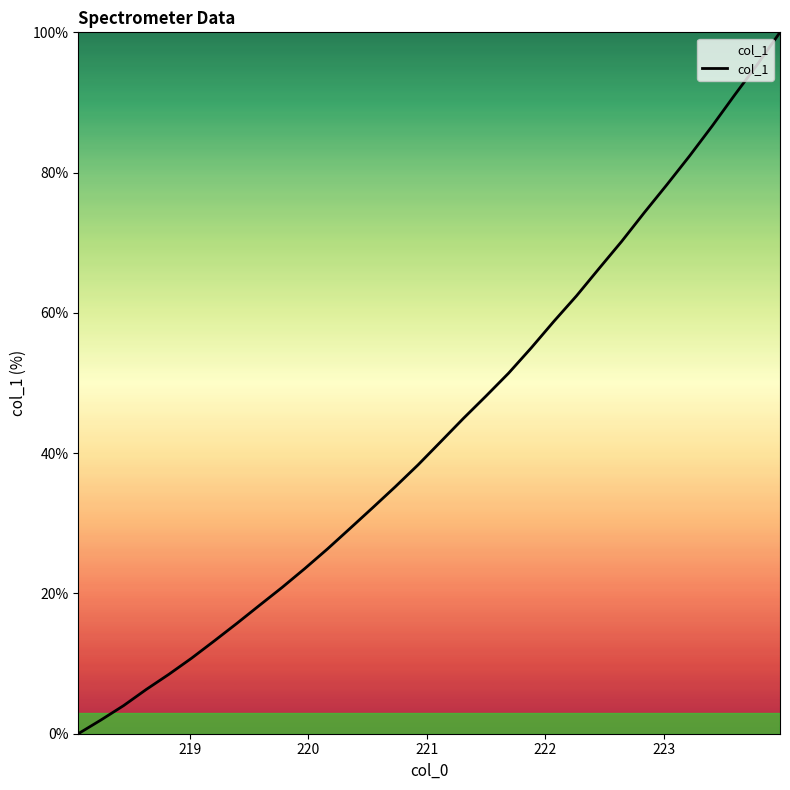

What is the difference between the maximum and minimum values?

100.0